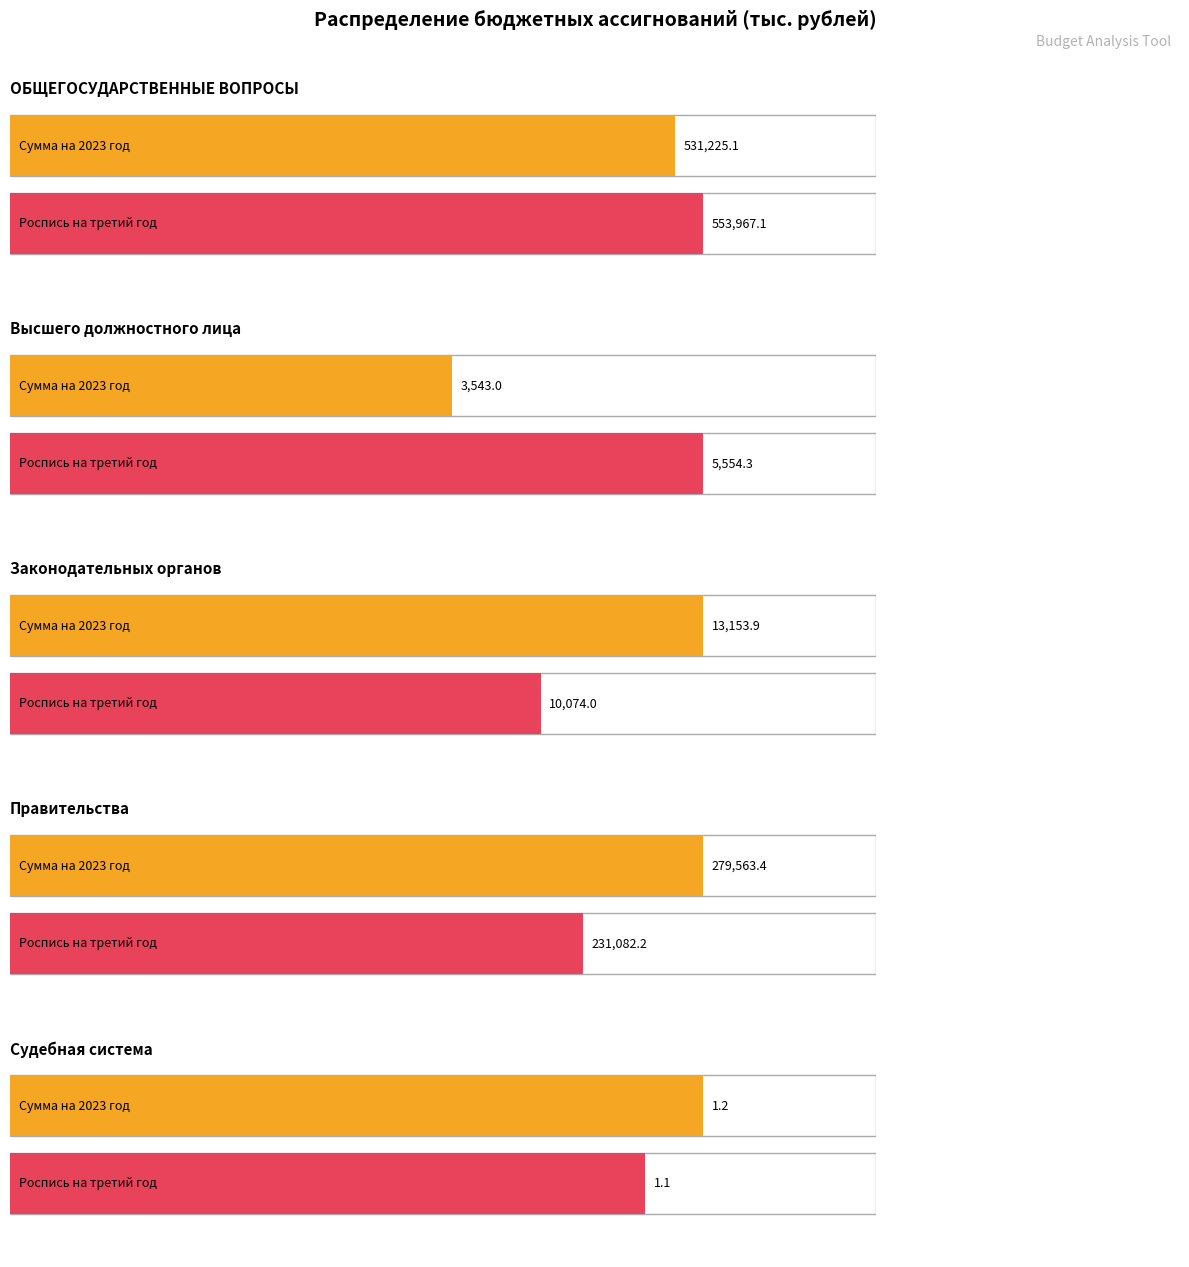

What is the label of the 5th bar from the right?

ОБЩЕГОСУДАРСТВЕННЫЕ ВОПРОСЫ